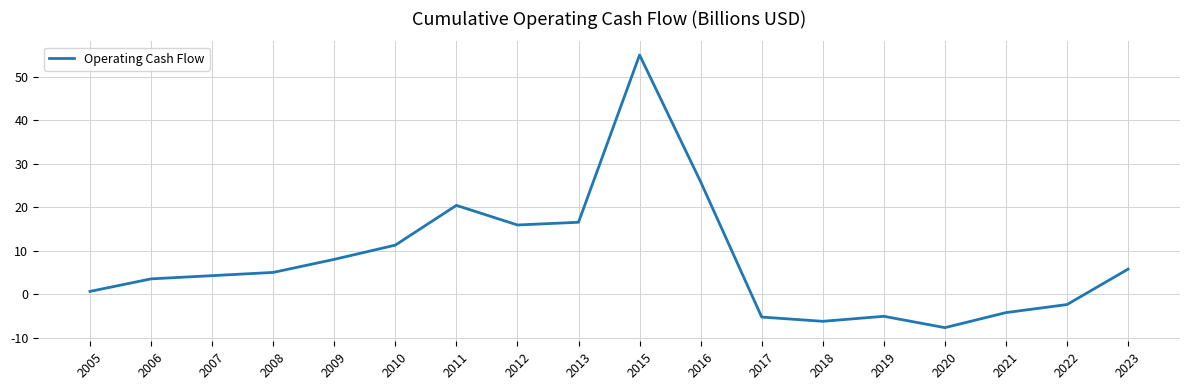

How many values exceed 5?

9